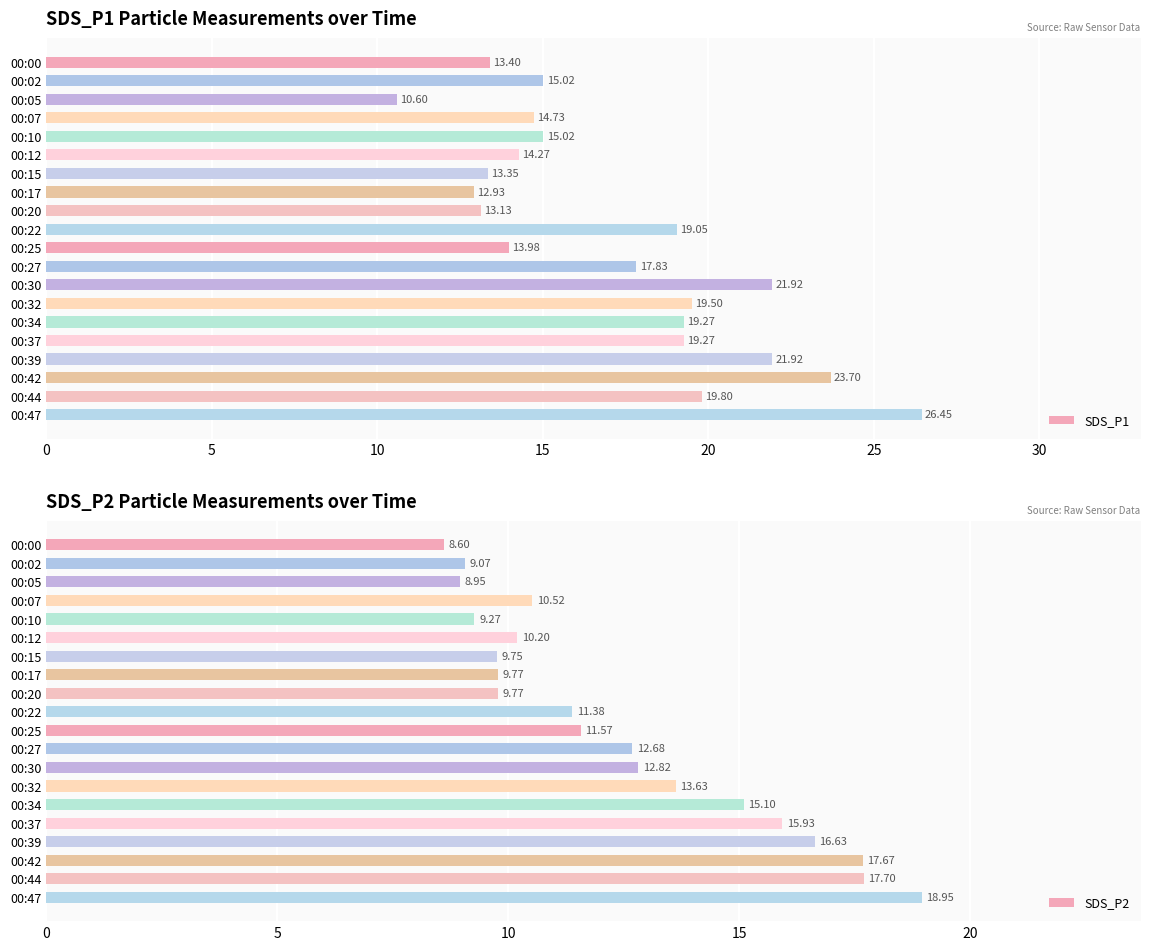

What is the sum of the SDS_P1 values at 00:37 and 00:20?

32.4